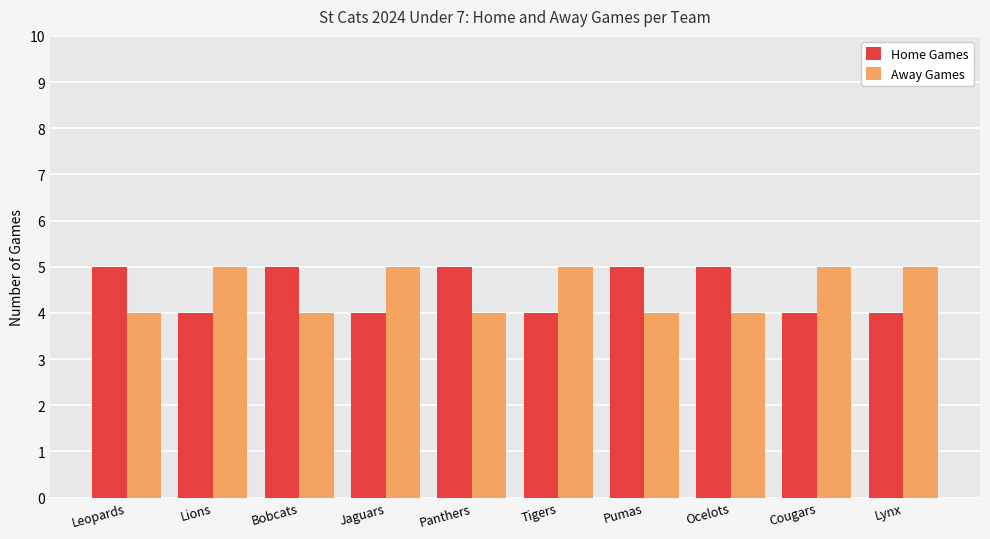

Is it true that Away Games equals 6 at Bobcats?

False